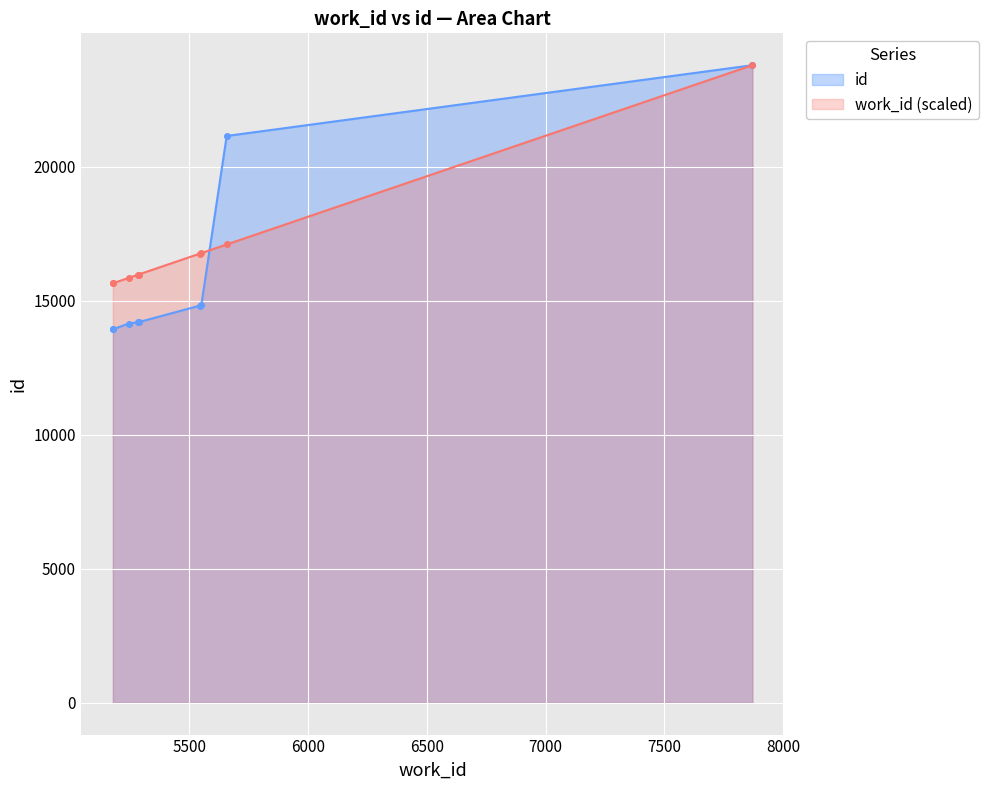

What is the highest value of the work_id (scaled) series?

23794.0